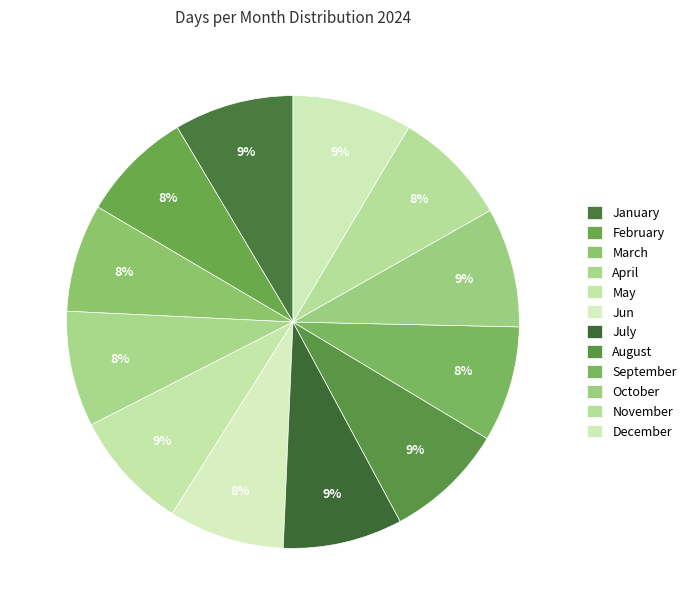

How many slices are in this pie chart?

12